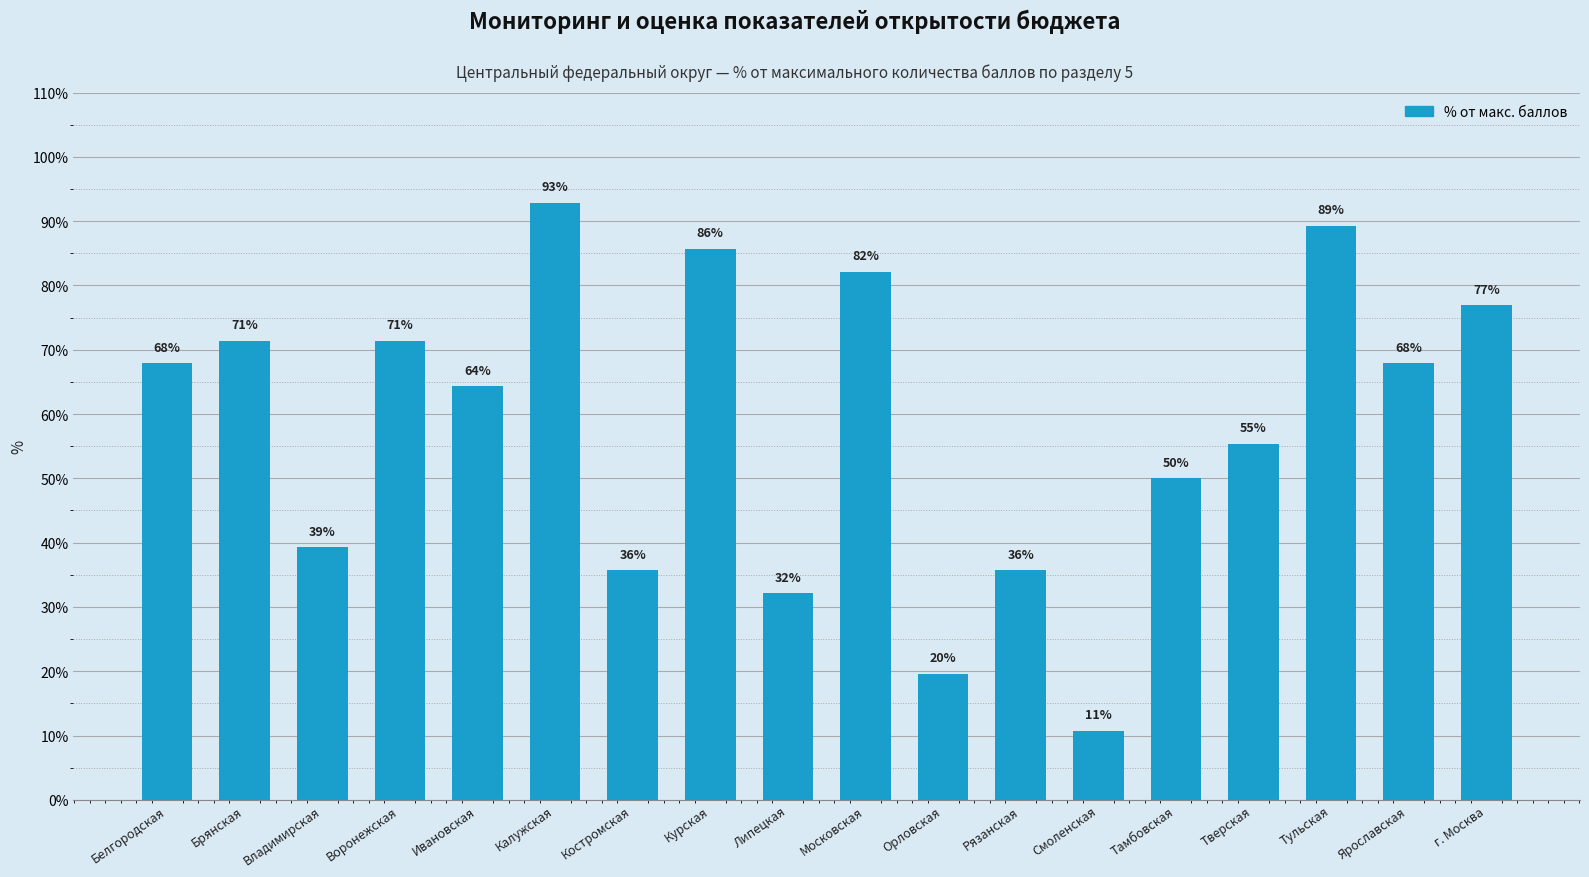

Approximately how many times larger is the value at Ивановская compared to Костромская?

1.8